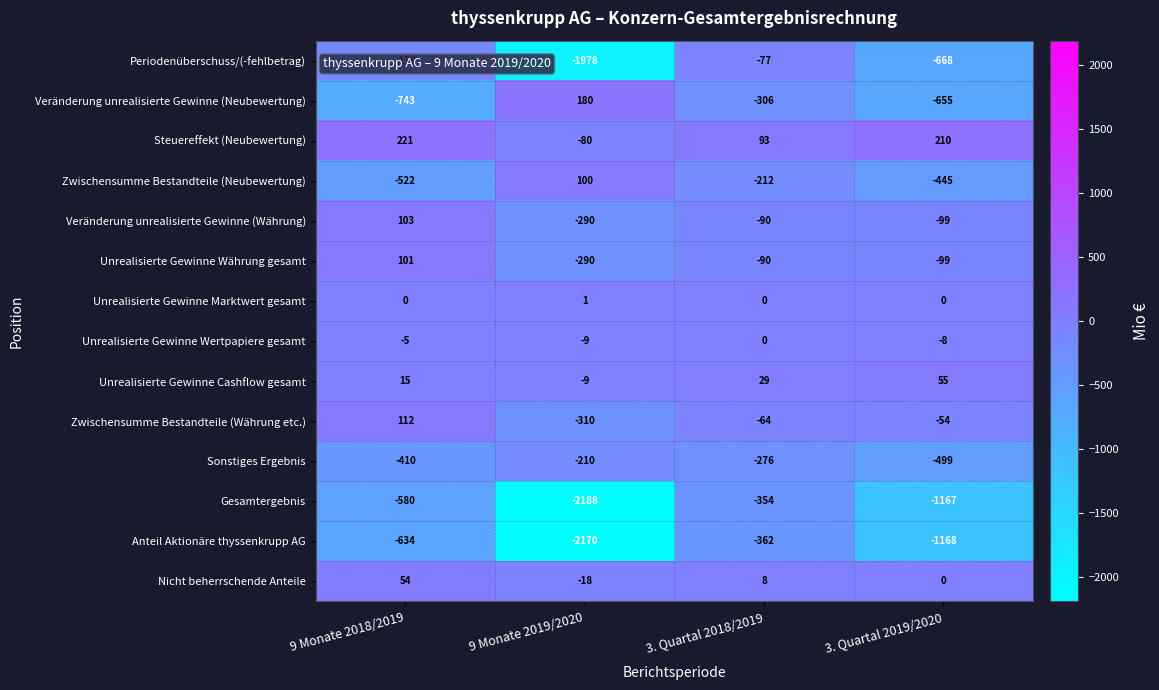

Rank the series by their maximum value, from lowest to highest.

Anteil Aktionäre thyssenkrupp AG, Gesamtergebnis, Sonstiges Ergebnis, Periodenüberschuss/(-fehlbetrag), Unrealisierte Gewinne Wertpapiere gesamt, Unrealisierte Gewinne Marktwert gesamt, Nicht beherrschende Anteile, Unrealisierte Gewinne Cashflow gesamt, Zwischensumme Bestandteile (Neubewertung), Unrealisierte Gewinne Währung gesamt, Veränderung unrealisierte Gewinne (Währung), Zwischensumme Bestandteile (Währung etc.), Veränderung unrealisierte Gewinne (Neubewertung), Steuereffekt (Neubewertung)